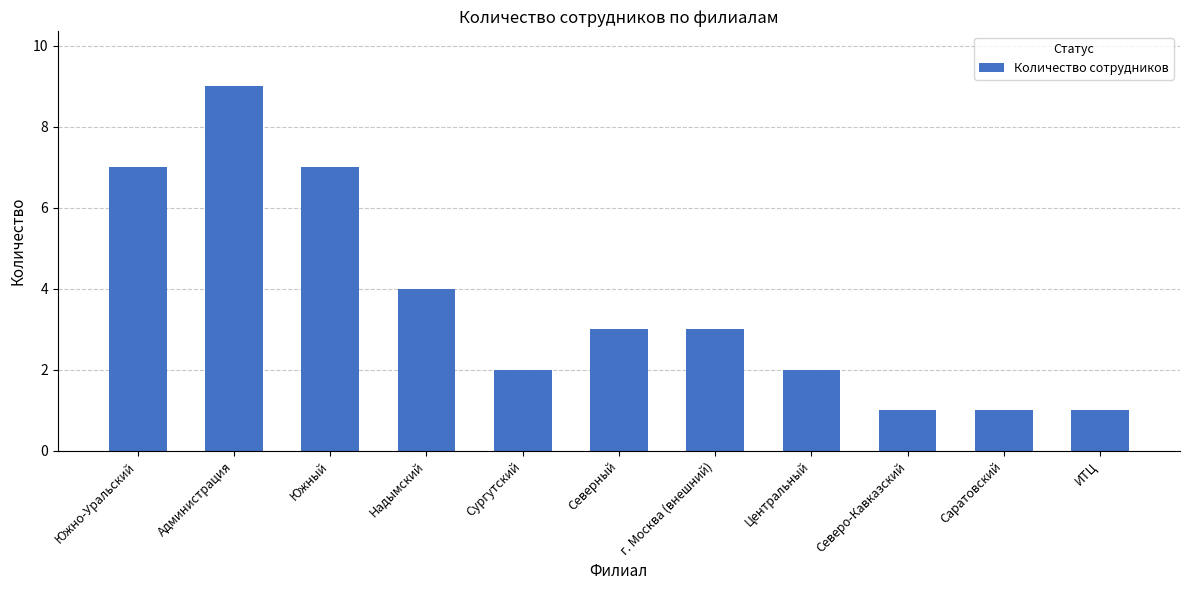

At which label does the data first exceed 3?

Южно-Уральский